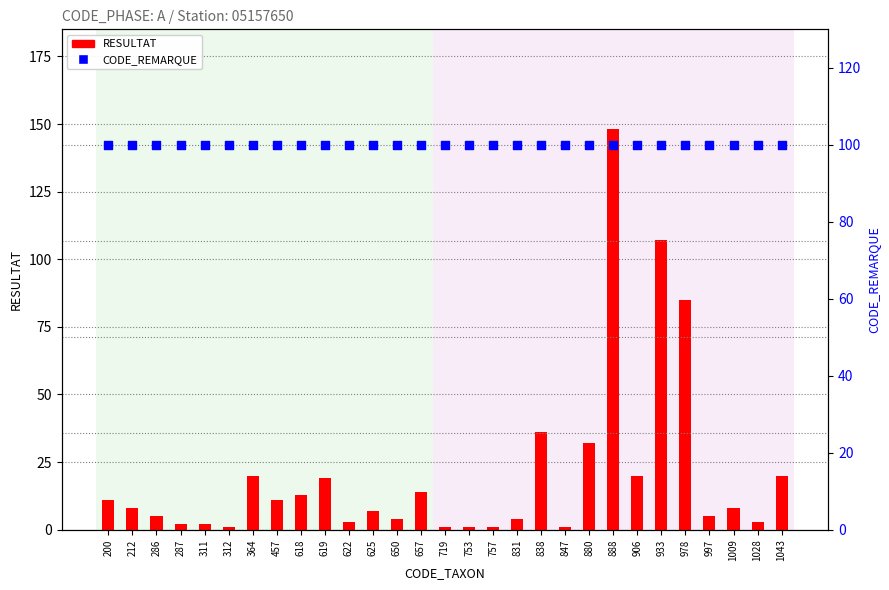

Is the value of RESULTAT at 757 greater than the value of CODE_REMARQUE at 622?

No